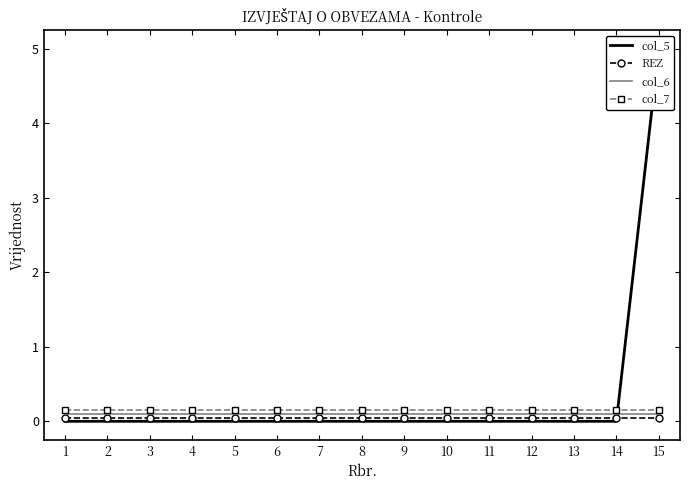

True or false: REZ has a value of 0.0 at 9.

False